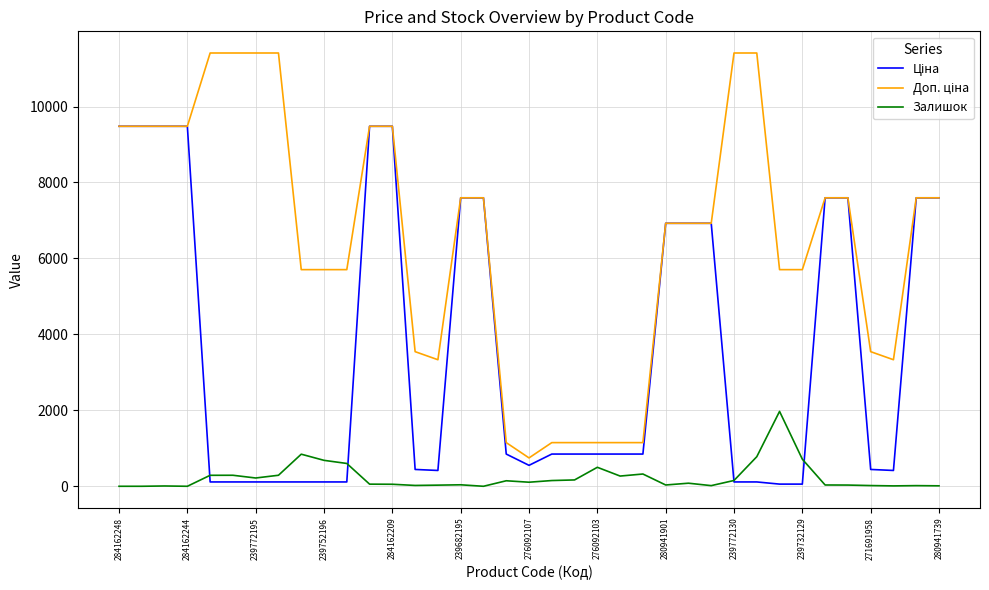

What is the difference between the maximum and minimum values in the Залишок series?

1972.0